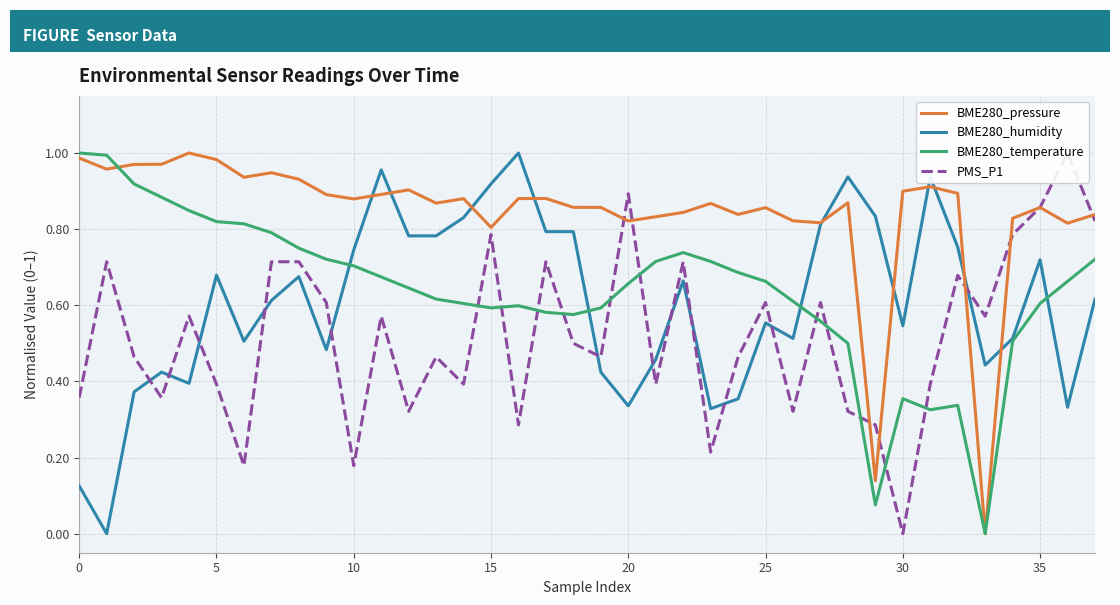

True or false: BME280_pressure has a value of 1.5 at 30.

False